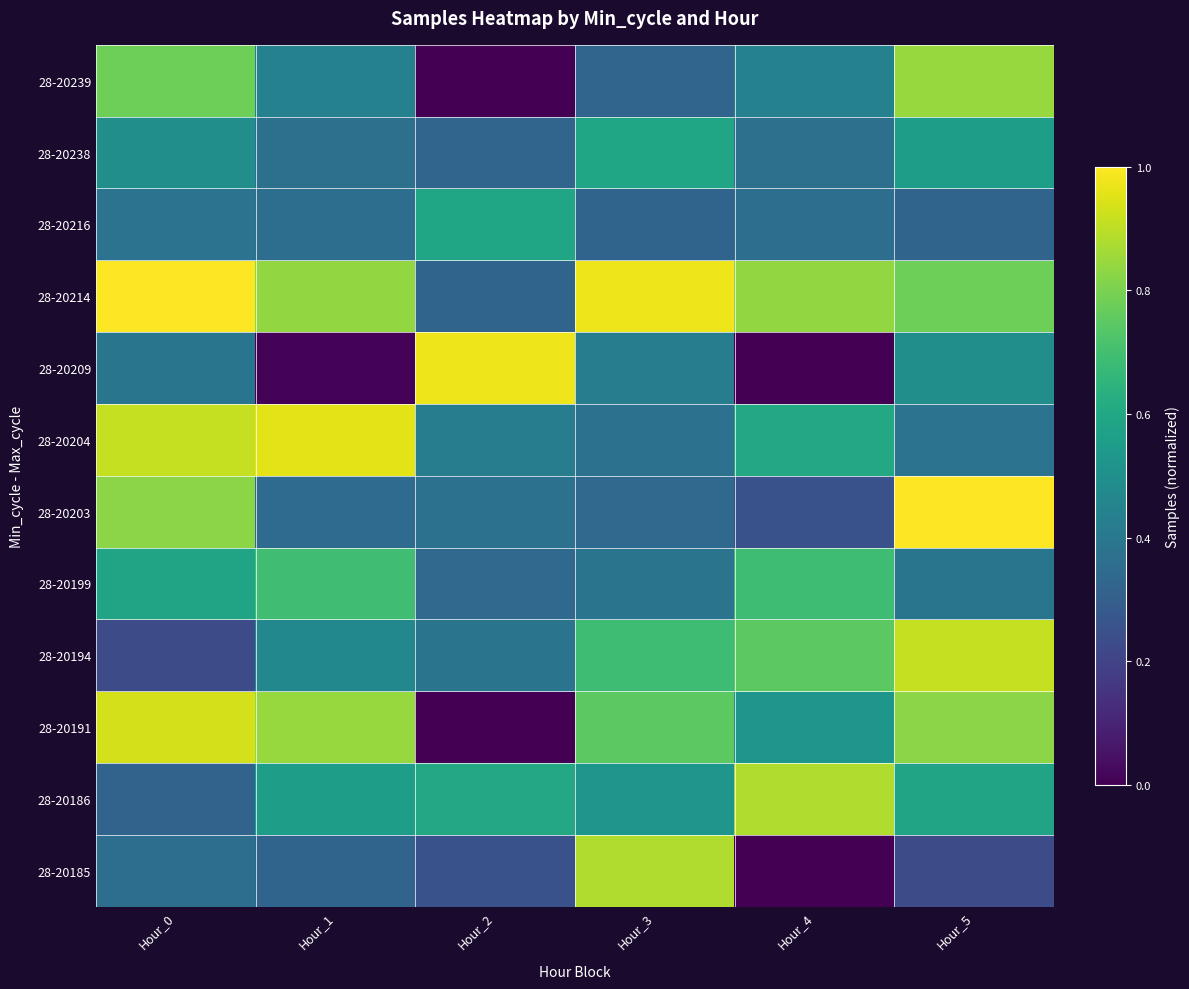

At Hour_3, list the series in order from largest to smallest.

28-20214, 28-20185, 28-20191, 28-20194, 28-20238, 28-20186, 28-20209, 28-20199, 28-20204, 28-20203, 28-20239, 28-20216